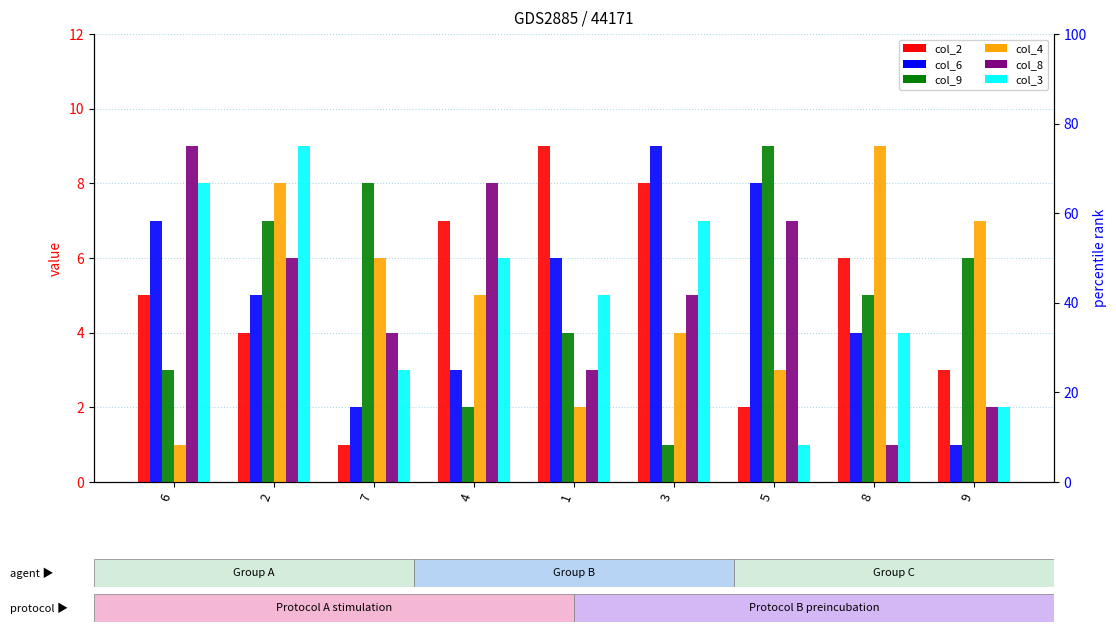

How many bars are there in total?

54